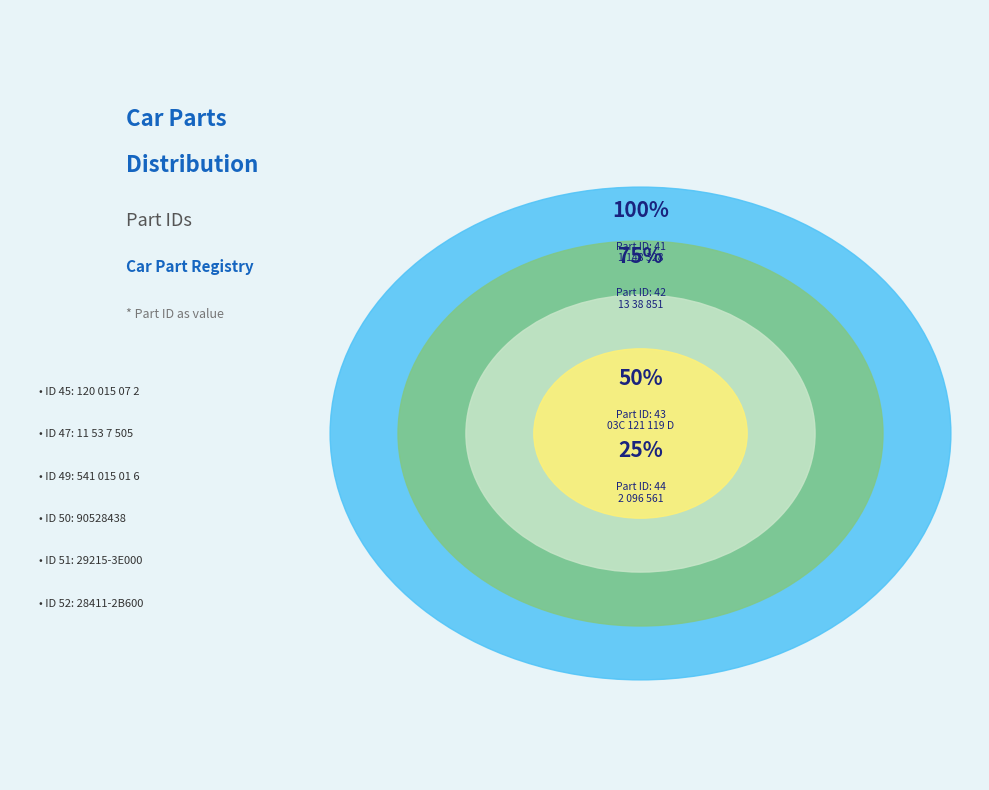

To the nearest percent, what is the combined percentage of 90528438 and 2 096 561?

20%